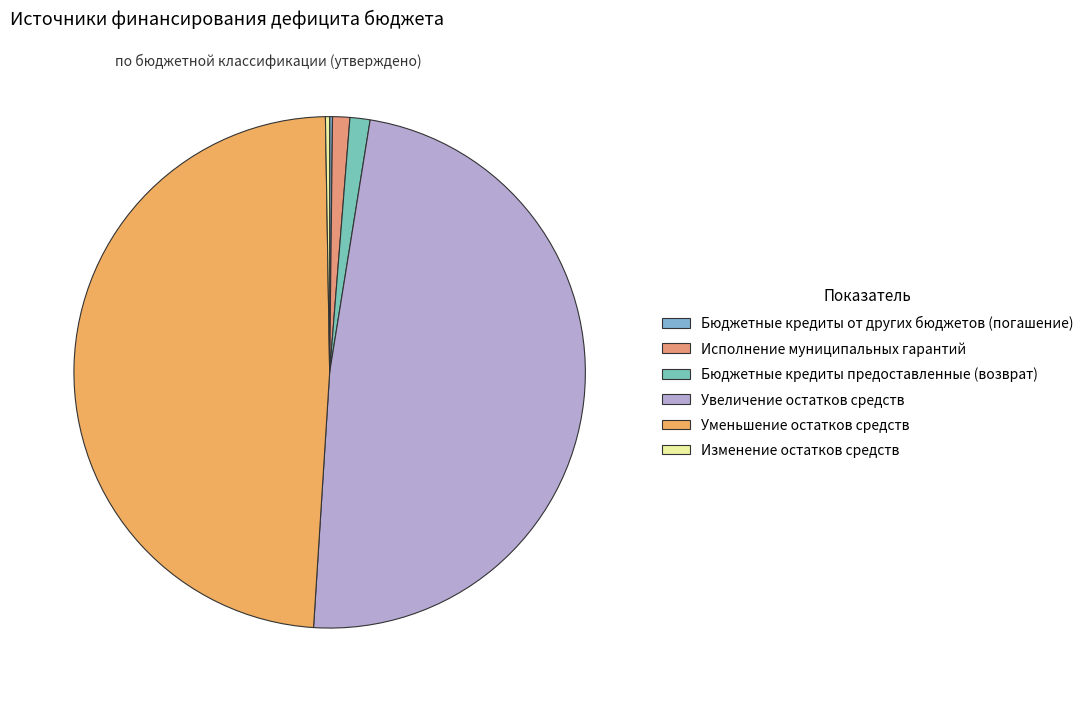

The Увеличение остатков средств slice represents 48% of the pie. True or false?

True